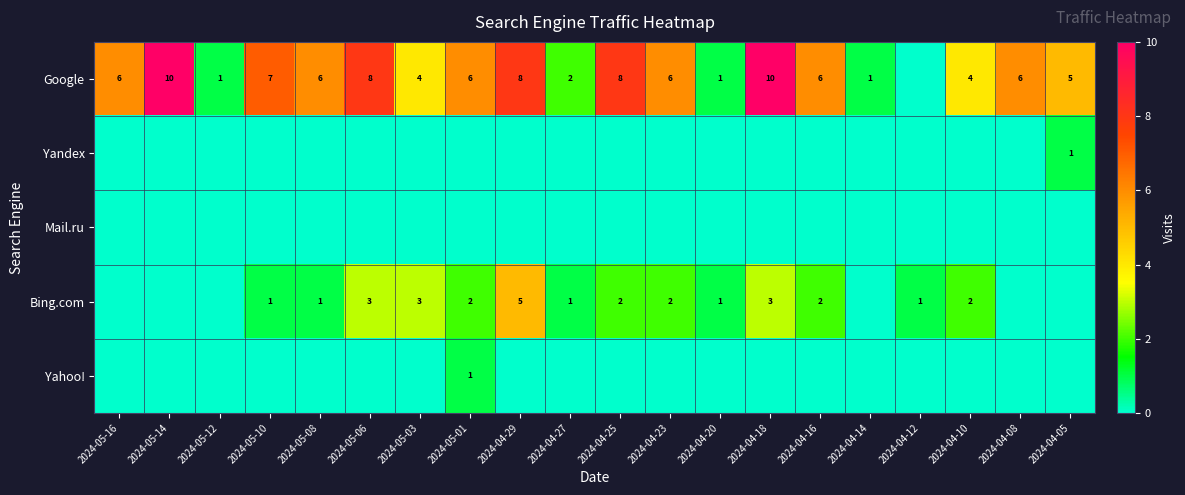

What is the sum of the Bing.com values at 2024-04-12 and 2024-05-03?

4